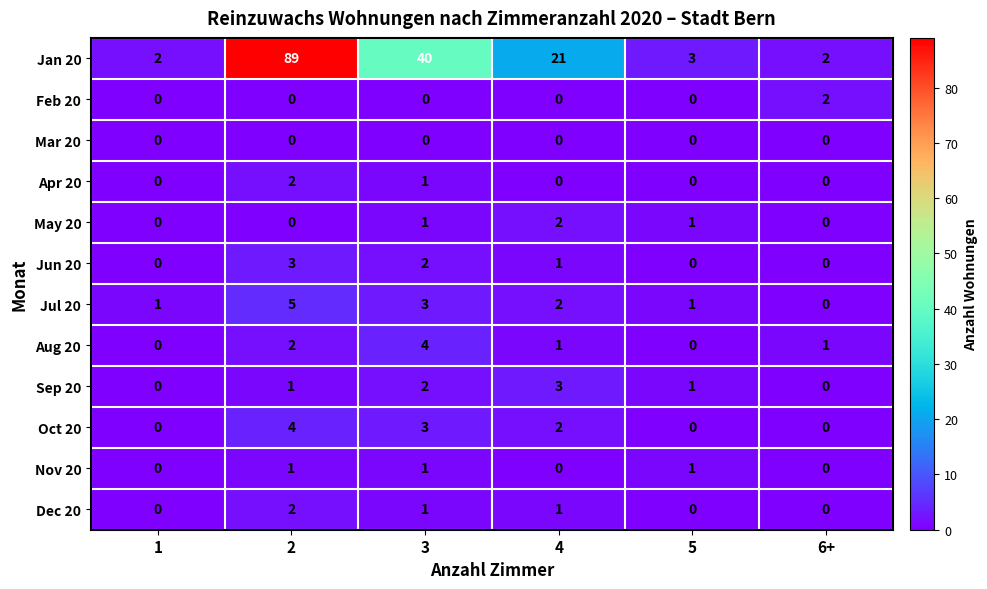

The value of May 20 at 3 is 1. True or false?

True